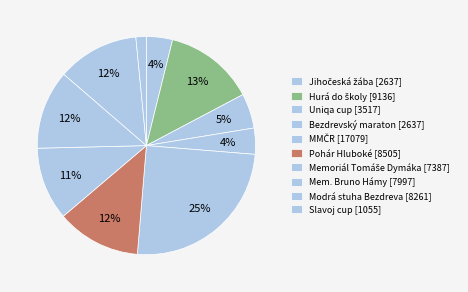

Count the number of slices in the pie.

10